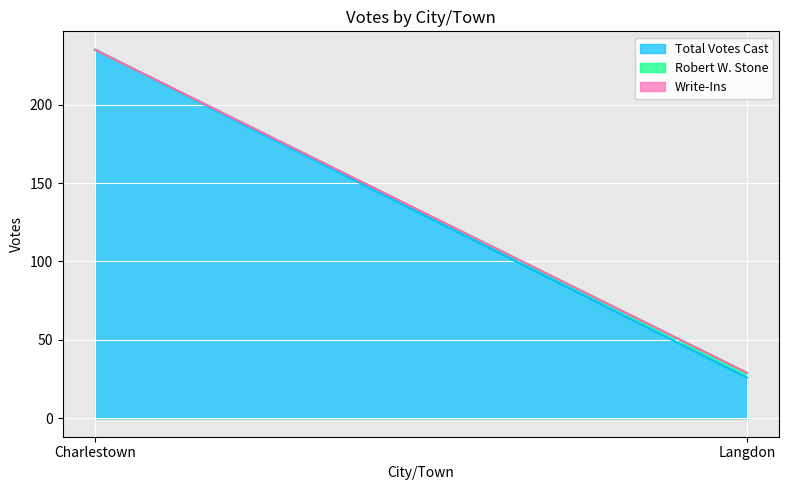

Is it true that Robert W. Stone equals 2 at Langdon?

False